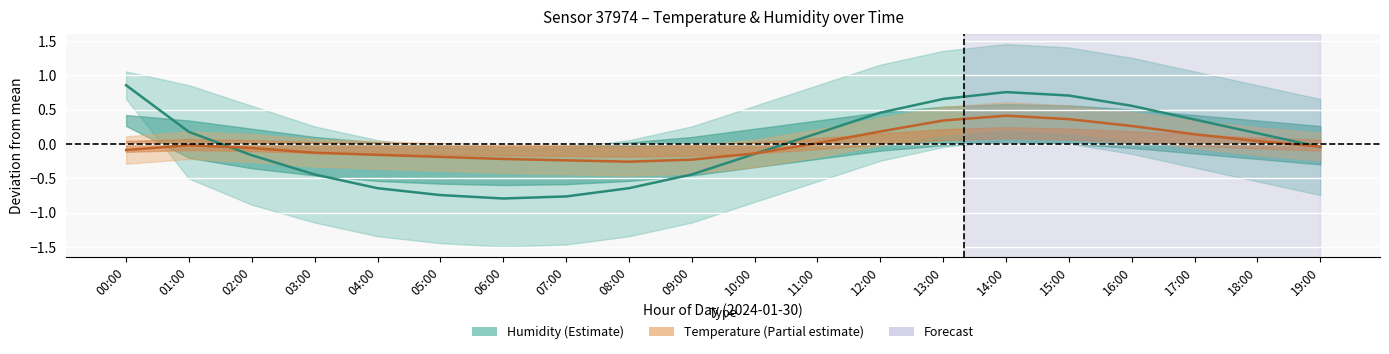

Rank the categories by Temperature (deviation from mean) value from highest to lowest.

14:00, 15:00, 13:00, 16:00, 12:00, 17:00, 18:00, 11:00, 01:00, 19:00, 02:00, 00:00, 03:00, 10:00, 04:00, 05:00, 06:00, 09:00, 07:00, 08:00